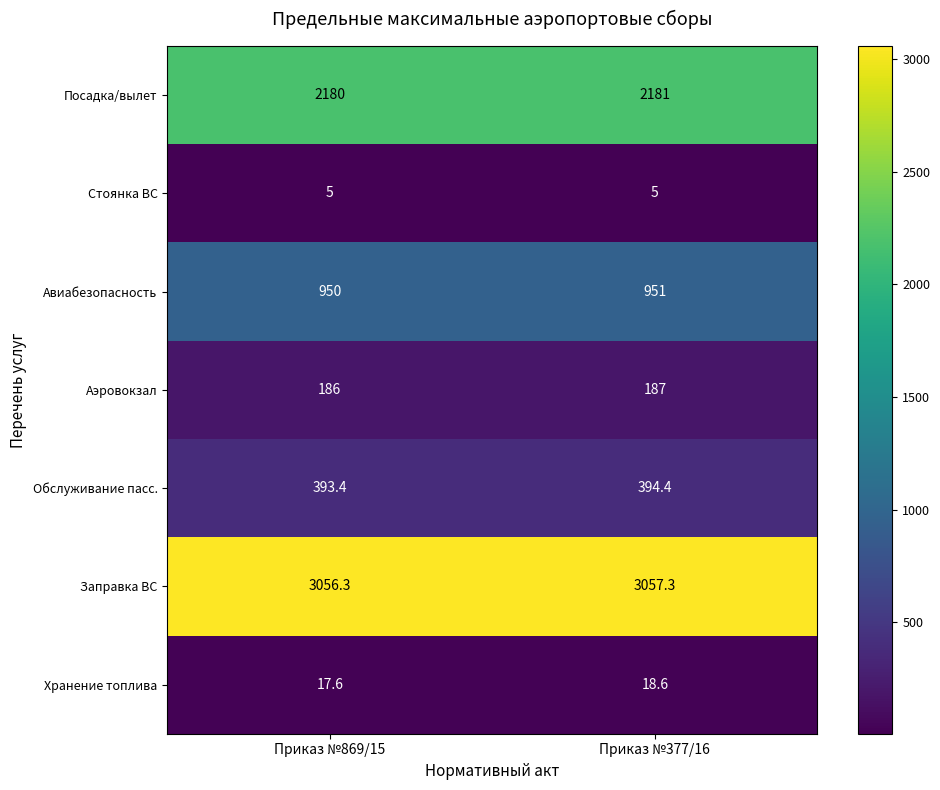

Reading right to left, list all the values displayed in this chart.

Посадка/вылет: 2181.0	2180.0
Стоянка ВС: 5.0	5.0
Авиабезопасность: 951.0	950.0
Аэровокзал: 187.0	186.0
Обслуживание пасс.: 394.4	393.4
Заправка ВС: 3057.3	3056.3
Хранение топлива: 18.6	17.6